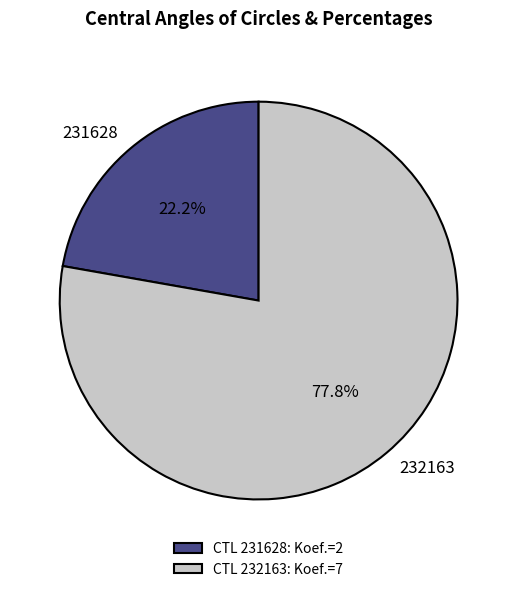

How many segments does this pie chart have?

2